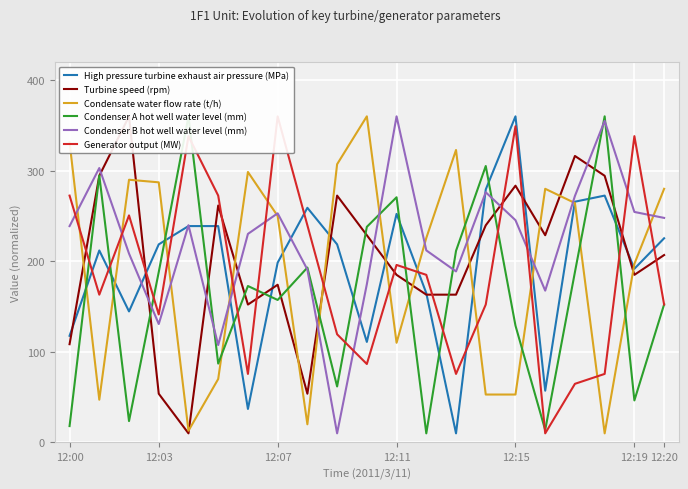

How many lines are shown in the chart?

6